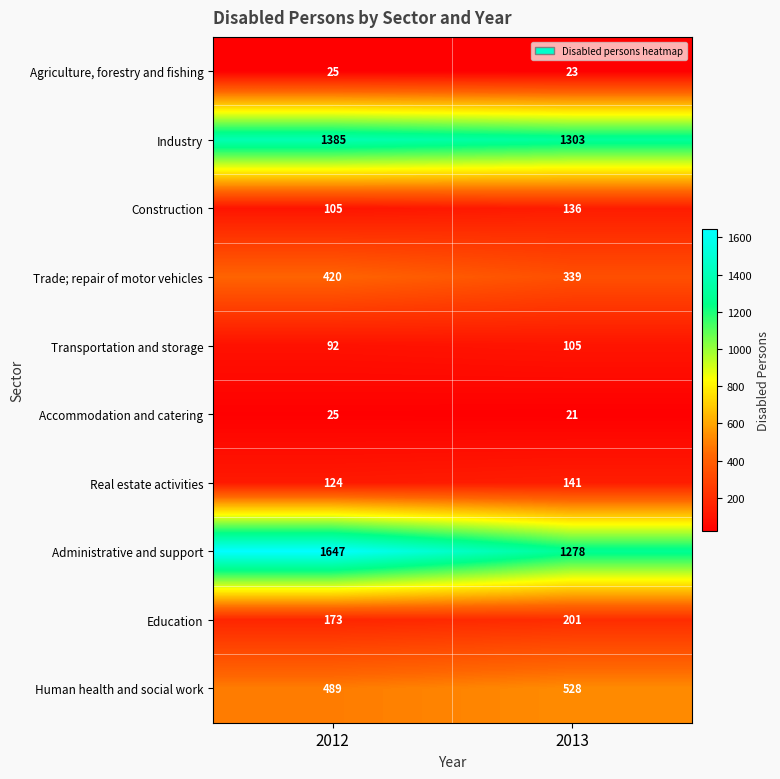

The value of Construction at 2013 is 184. True or false?

False